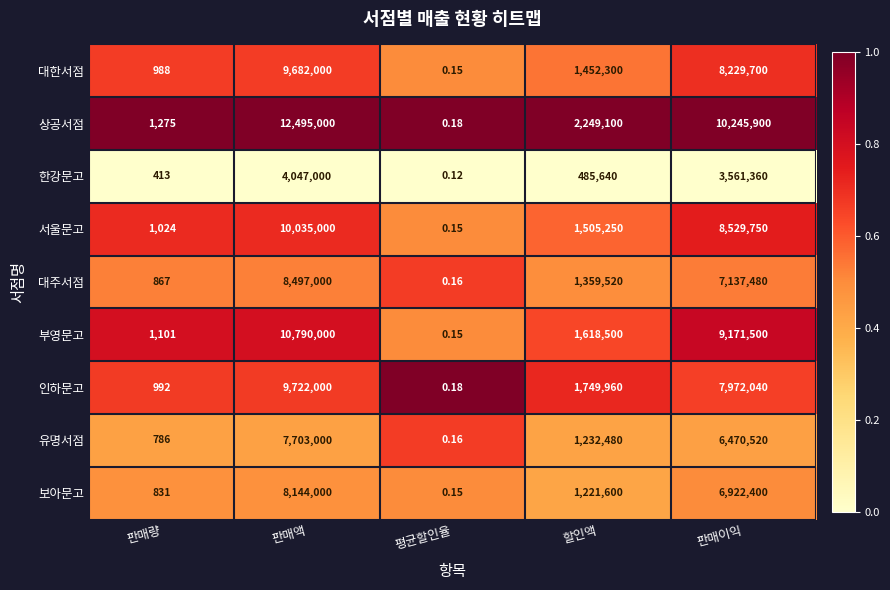

Which category has the highest value in the 부영문고 series?

판매액